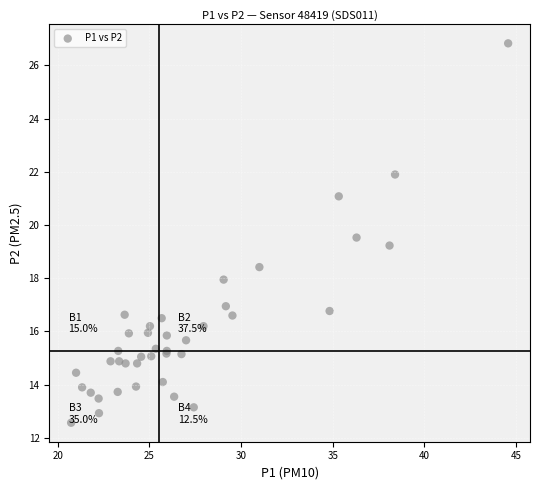

What Y value in the scatter plot is closest to 19?

19.2